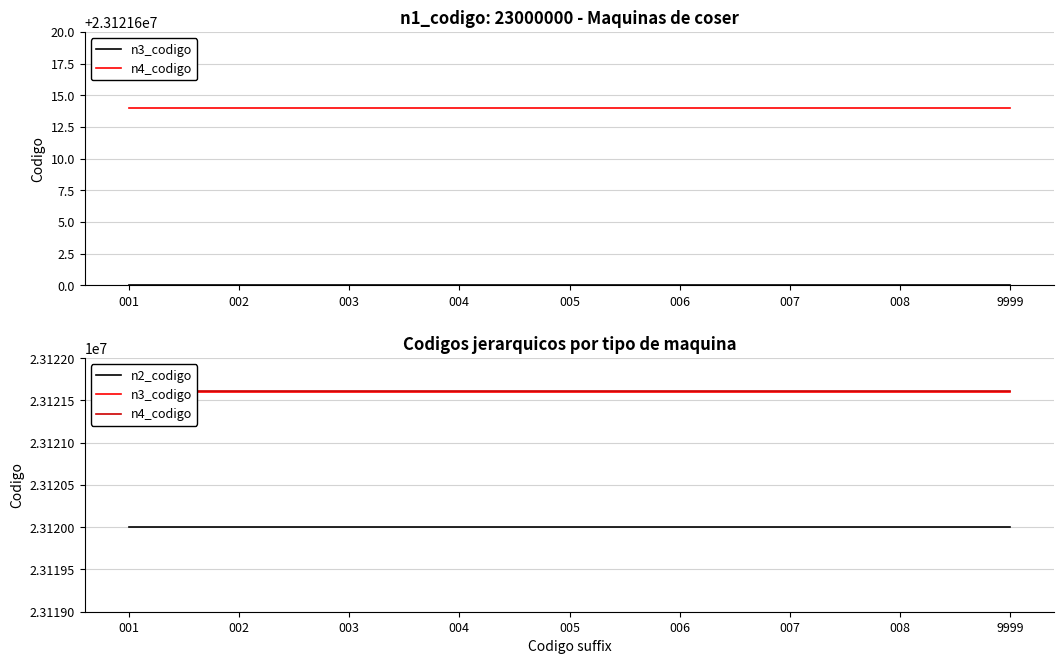

Read the n3_codigo value at 001.

23121600